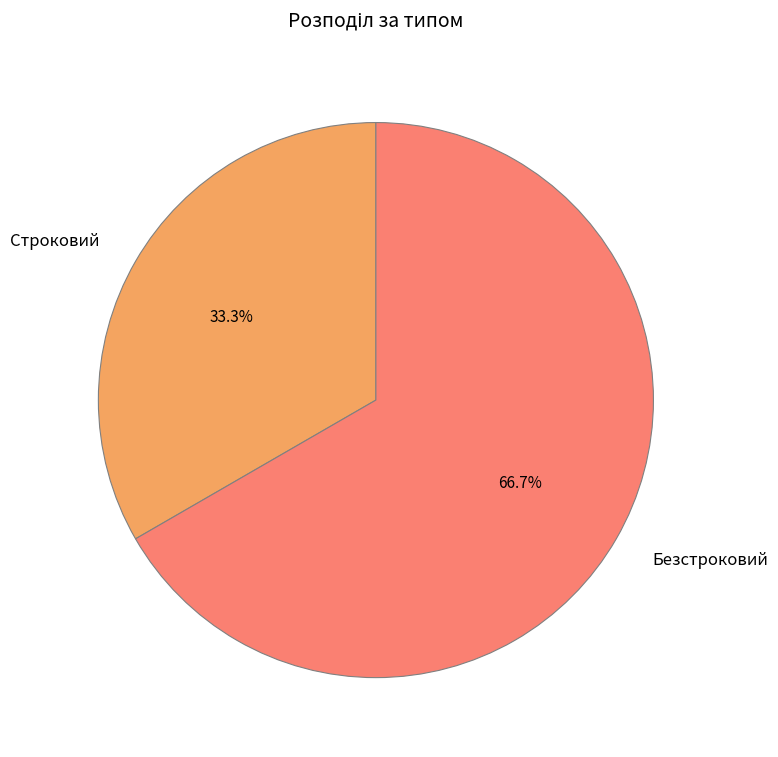

Rank the categories by value from lowest to highest.

Строковий, Безстроковий